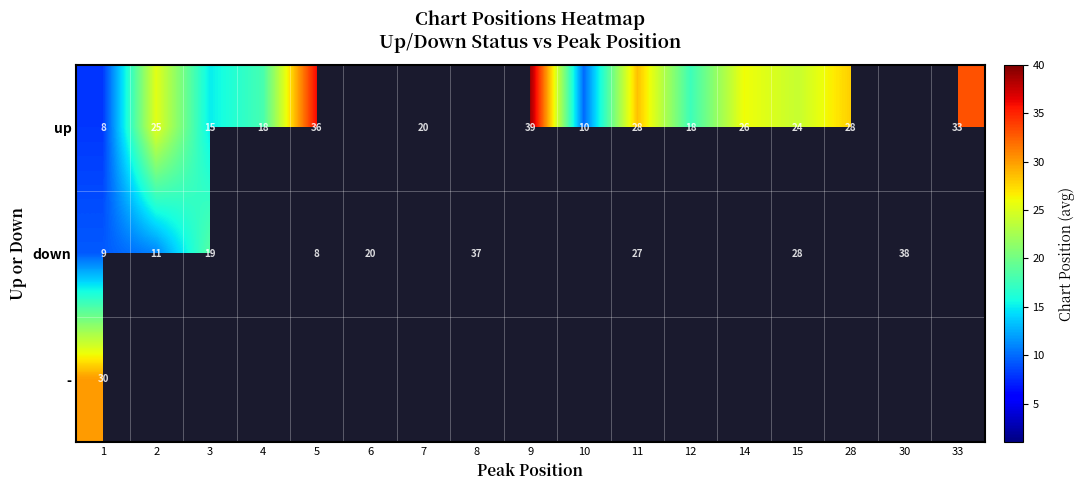

What is the sum of the down values at 3 and 8?

56